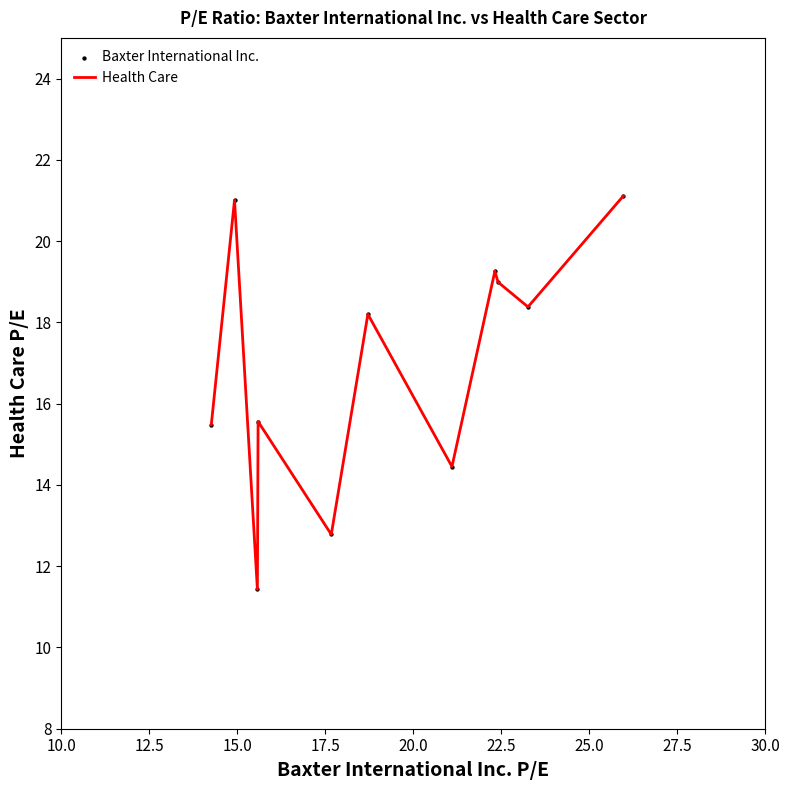

What is the difference between the maximum and minimum values?

9.7